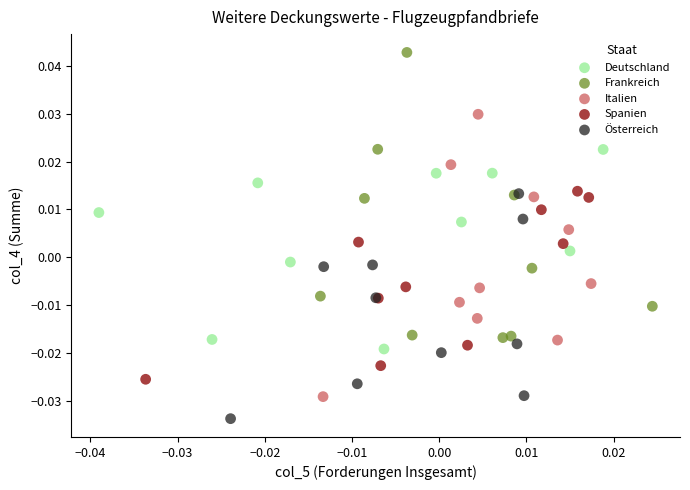

Which series reaches the minimum Y coordinate?

Österreich